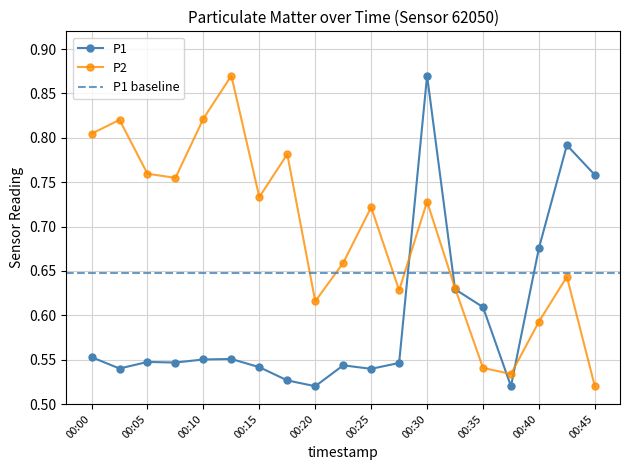

How many interior local valleys does the P1 series have?

5